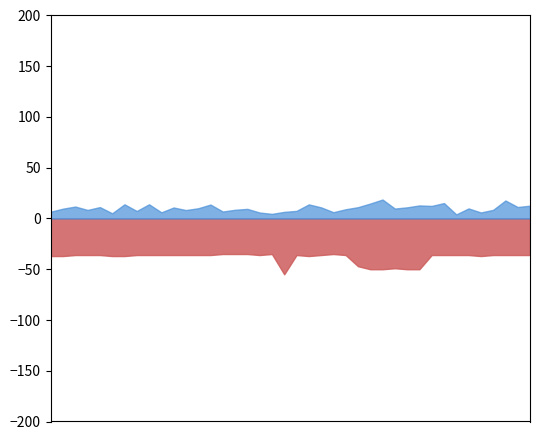

True or false: Signal has more than 2 points higher than both neighbors.

True